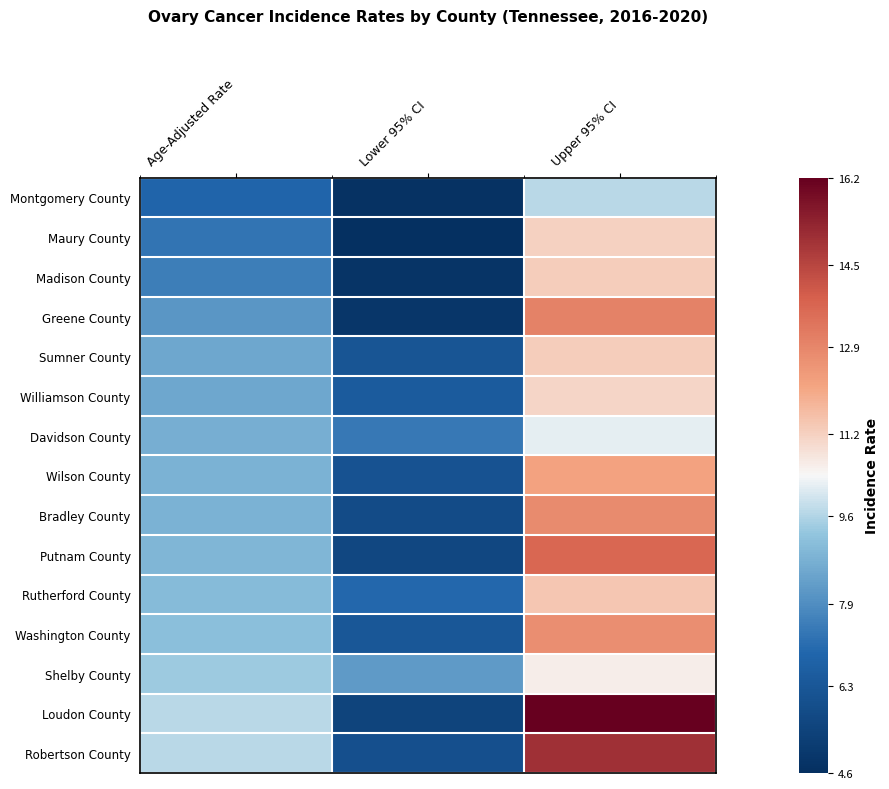

Reading left to right, what are all the values shown in this chart?

Montgomery County: Age-Adjusted Rate=6.9	Lower 95% CI=4.7	Upper 95% CI=9.7
Maury County: Age-Adjusted Rate=7.3	Lower 95% CI=4.6	Upper 95% CI=11.2
Madison County: Age-Adjusted Rate=7.5	Lower 95% CI=4.8	Upper 95% CI=11.3
Greene County: Age-Adjusted Rate=8.1	Lower 95% CI=4.9	Upper 95% CI=13.0
Sumner County: Age-Adjusted Rate=8.5	Lower 95% CI=6.2	Upper 95% CI=11.3
Williamson County: Age-Adjusted Rate=8.5	Lower 95% CI=6.5	Upper 95% CI=11.1
Davidson County: Age-Adjusted Rate=8.7	Lower 95% CI=7.4	Upper 95% CI=10.2
Wilson County: Age-Adjusted Rate=8.8	Lower 95% CI=6.1	Upper 95% CI=12.2
Bradley County: Age-Adjusted Rate=8.8	Lower 95% CI=5.8	Upper 95% CI=12.8
Putnam County: Age-Adjusted Rate=8.9	Lower 95% CI=5.6	Upper 95% CI=13.7
Rutherford County: Age-Adjusted Rate=9.0	Lower 95% CI=7.0	Upper 95% CI=11.4
Washington County: Age-Adjusted Rate=9.1	Lower 95% CI=6.3	Upper 95% CI=12.7
Shelby County: Age-Adjusted Rate=9.4	Lower 95% CI=8.2	Upper 95% CI=10.6
Loudon County: Age-Adjusted Rate=9.7	Lower 95% CI=5.5	Upper 95% CI=16.2
Robertson County: Age-Adjusted Rate=9.7	Lower 95% CI=6.0	Upper 95% CI=15.0